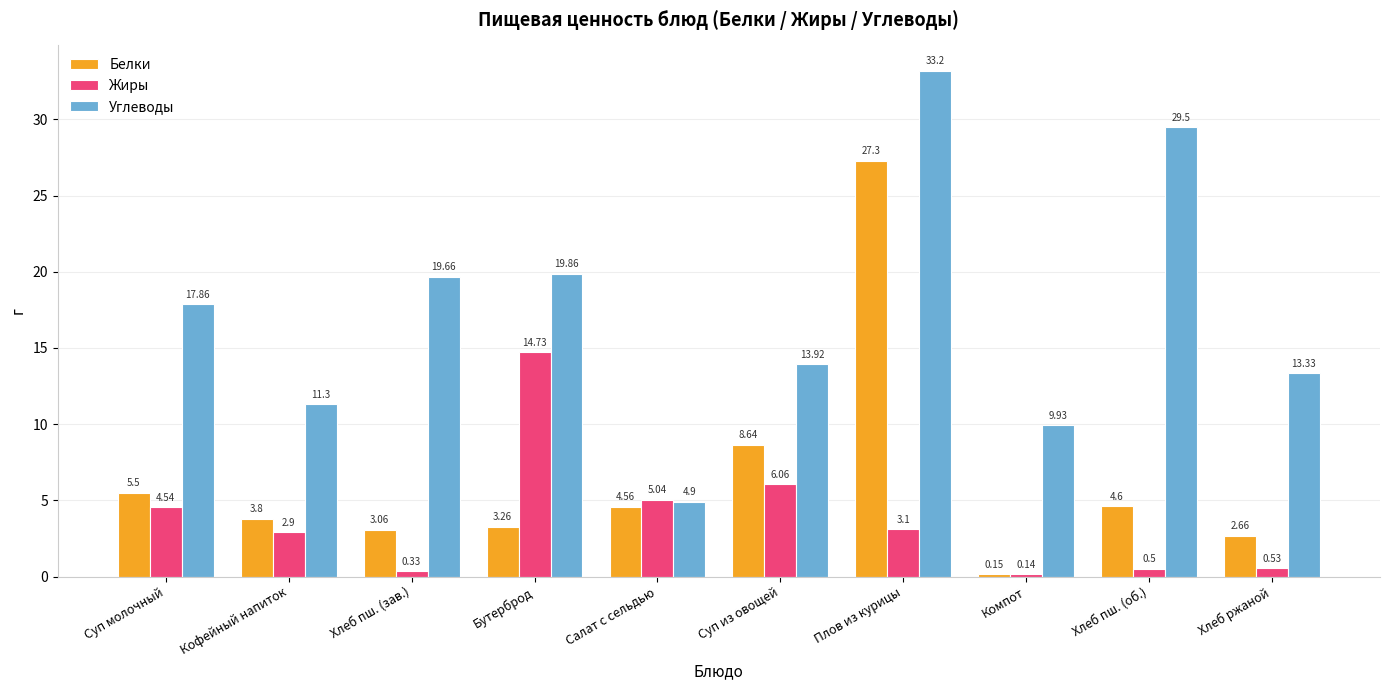

What is the approximate value of Жиры at Хлеб ржаной?

0.5